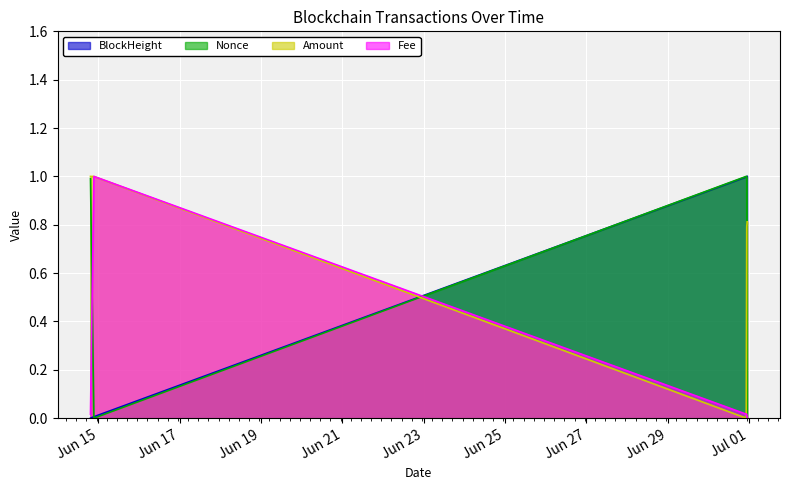

What is the label of the 1st point from the right?

2022-06-30 22:51